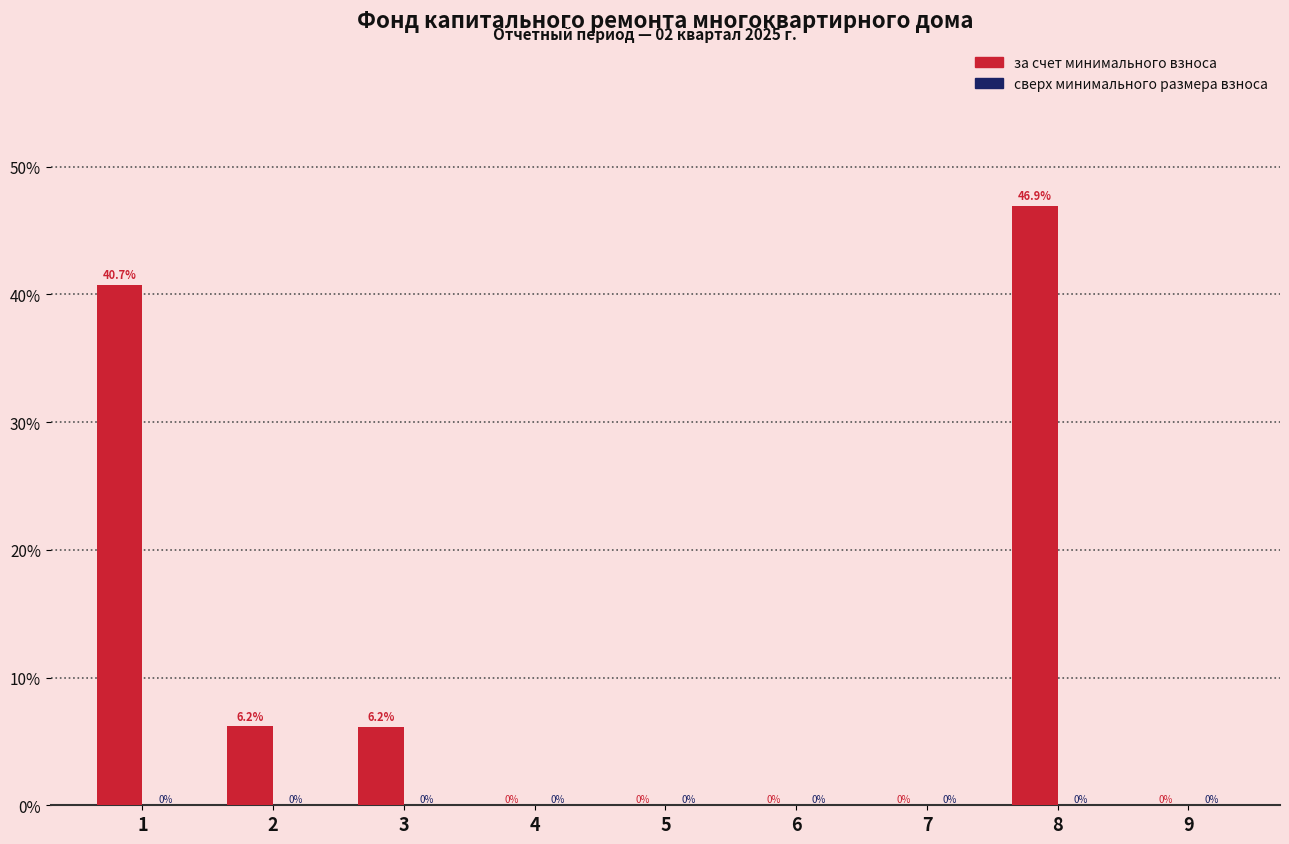

What is the greatest value displayed?

46.9